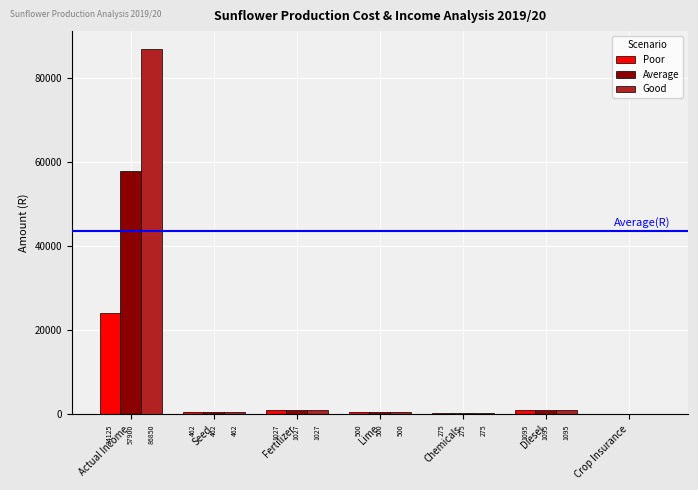

Is the value of Good at Seed greater than the value of Poor at Lime?

No